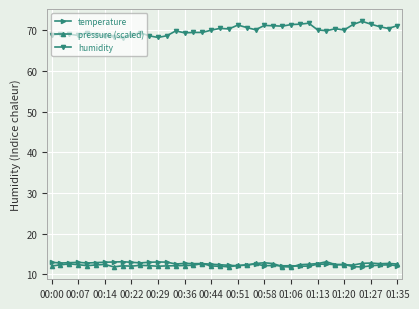

True or false: temperature and humidity cross at least once.

False